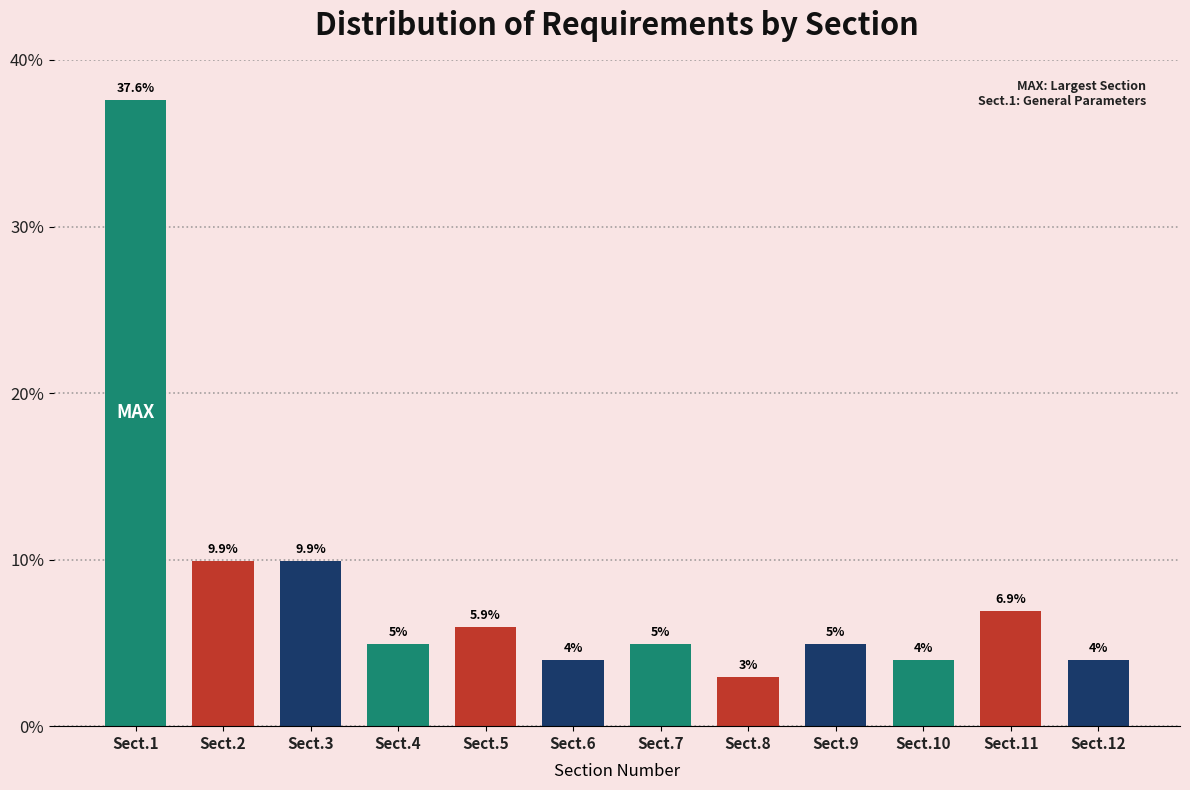

Reading left to right, what are all the values shown in this chart?

Sect.1=37.6	Sect.2=9.9	Sect.3=9.9	Sect.4=5.0	Sect.5=5.9	Sect.6=4.0	Sect.7=5.0	Sect.8=3.0	Sect.9=5.0	Sect.10=4.0	Sect.11=6.9	Sect.12=4.0